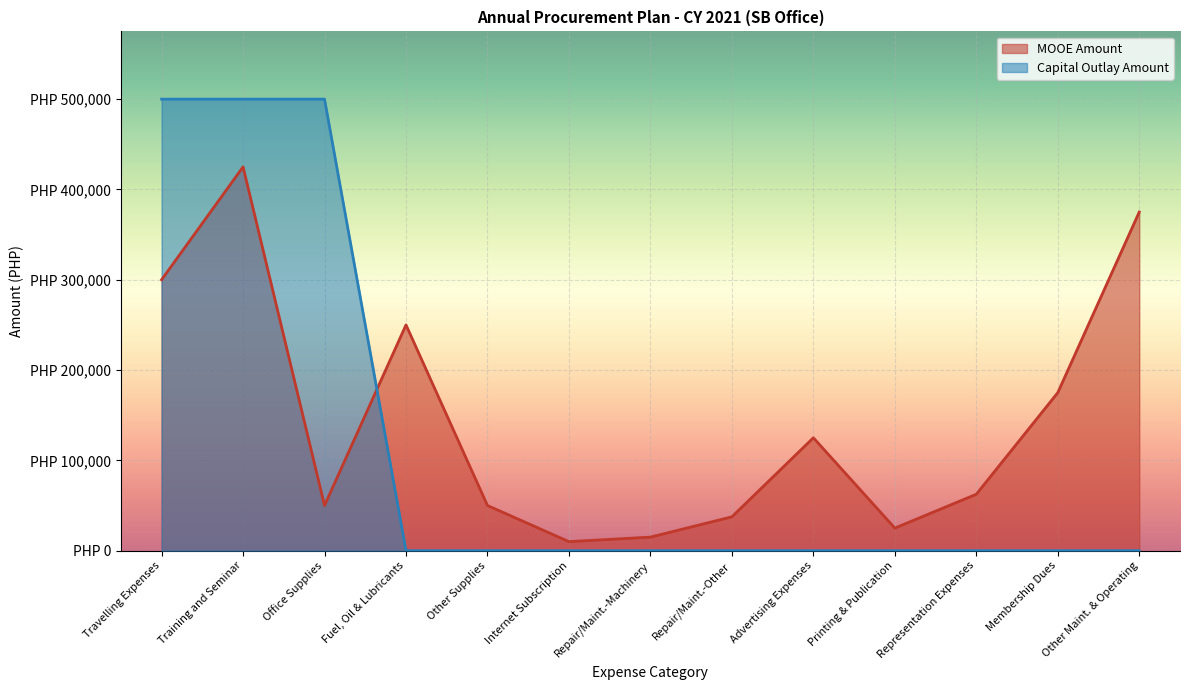

What is the total value across all series at Other Supplies?

50000